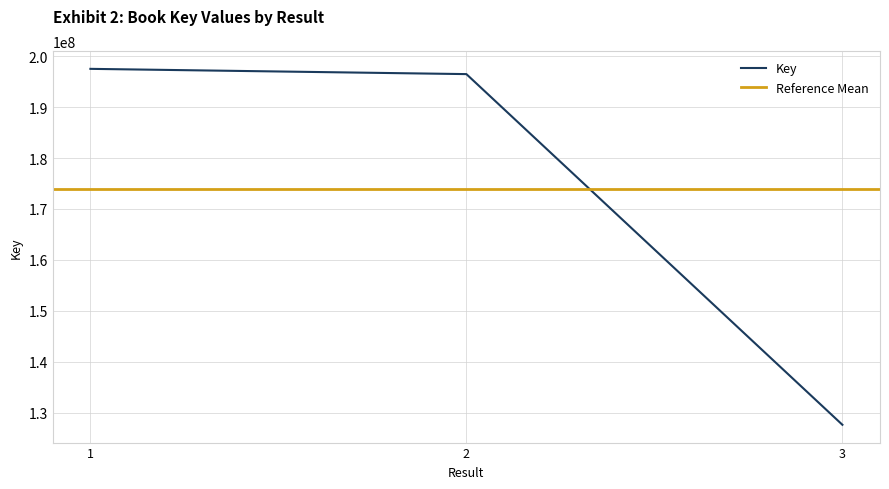

The value at 3 is 127593273. True or false?

True